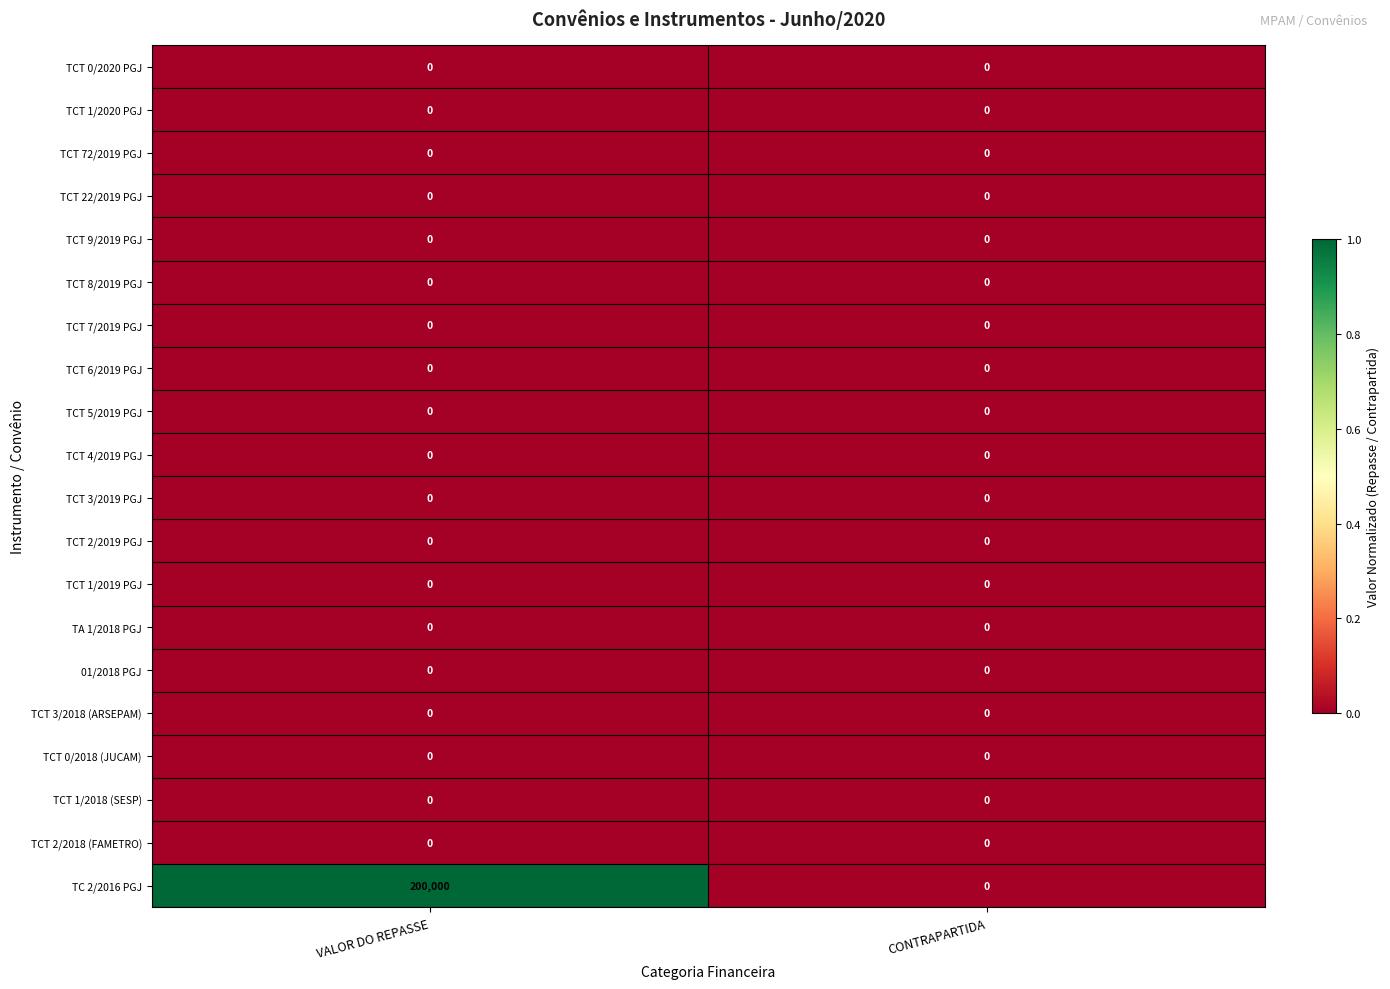

The value of TCT 72/2019 PGJ at CONTRAPARTIDA is 0. True or false?

True